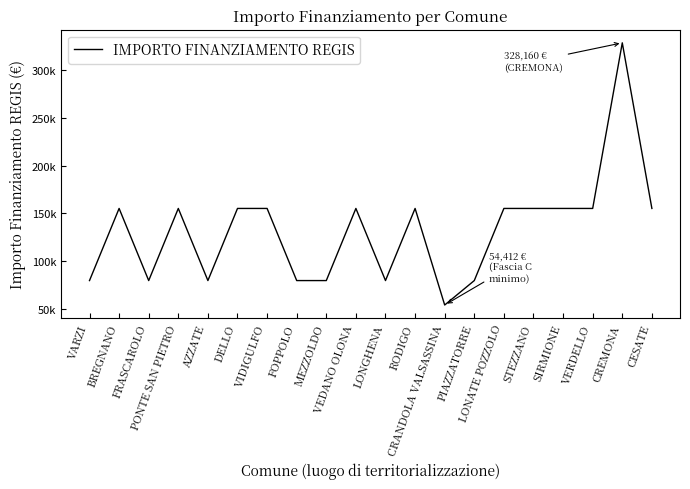

Does the chart display data point markers on the line(s)?

No